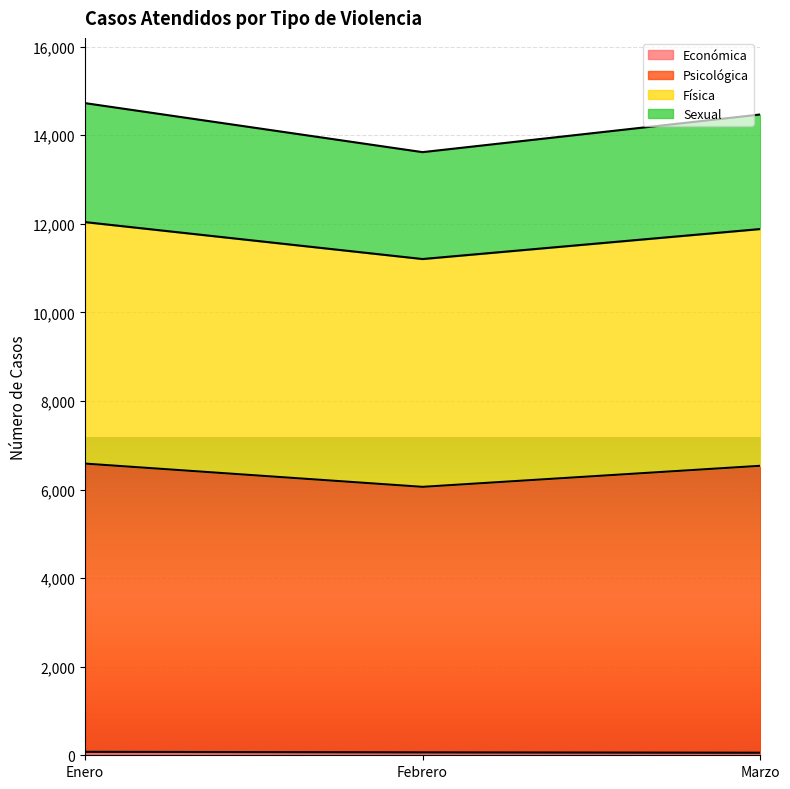

What are all the series names shown in the legend?

Económica, Psicológica, Física, Sexual